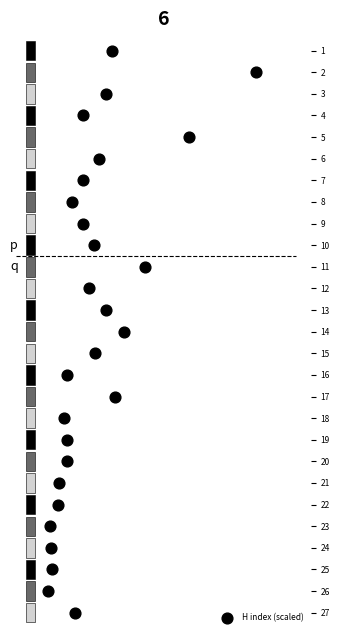

What is the range of Y values (max minus min)?

26